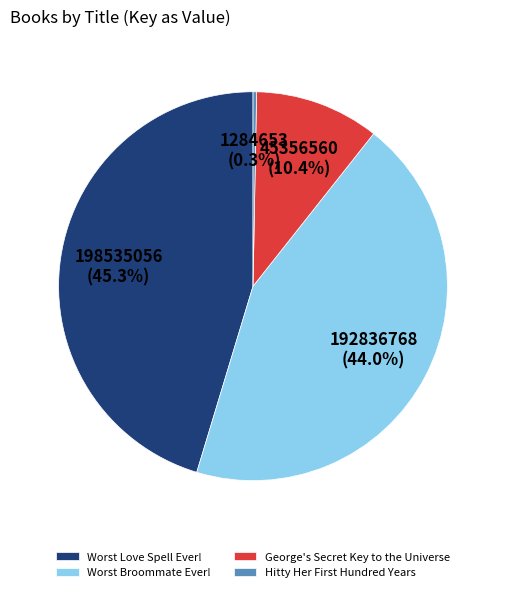

Which slice is the smallest?

Hitty Her First Hundred Years